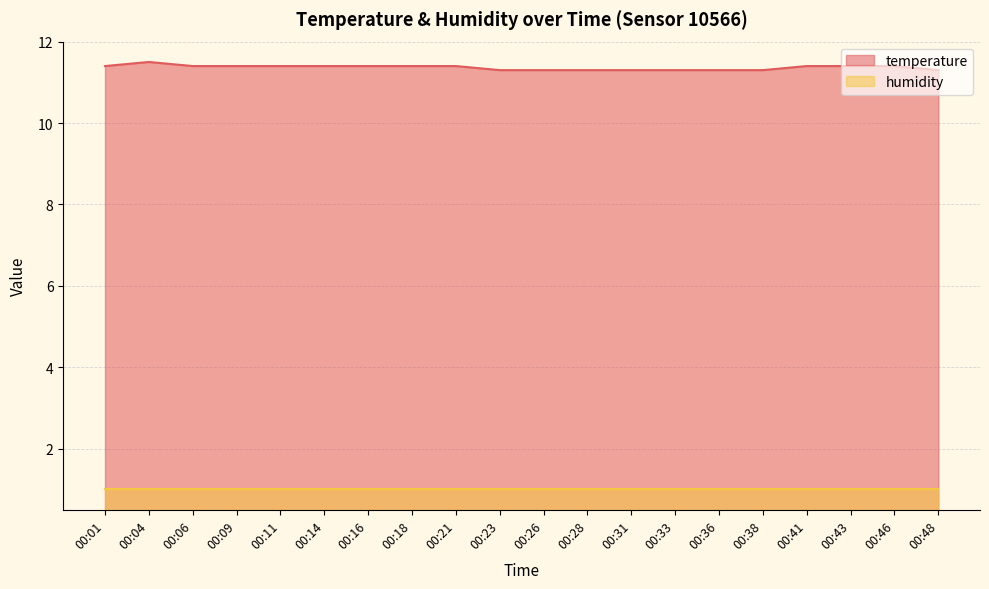

What is the value of the 15th point from the left?

11.3